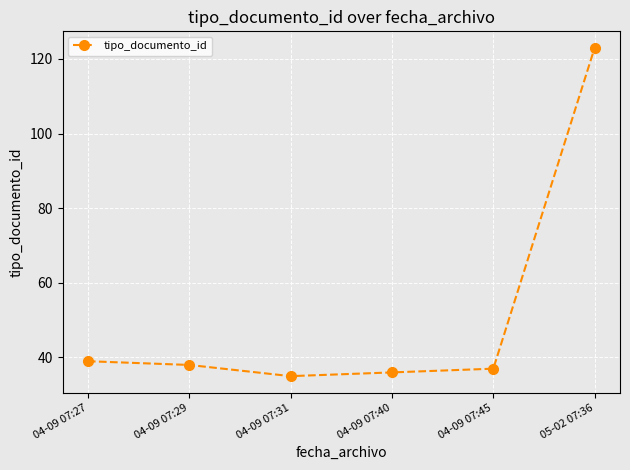

How many categories are shown in the chart?

6